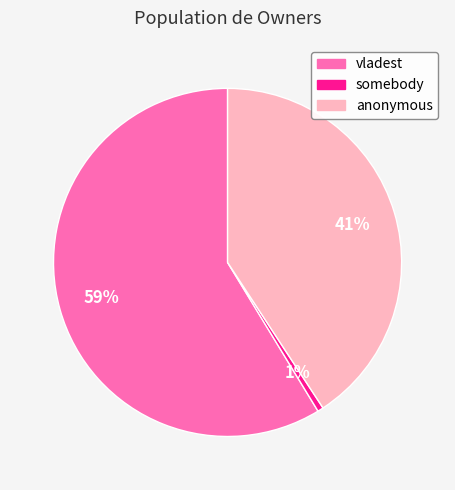

Combined, do anonymous and somebody account for over 50%?

No